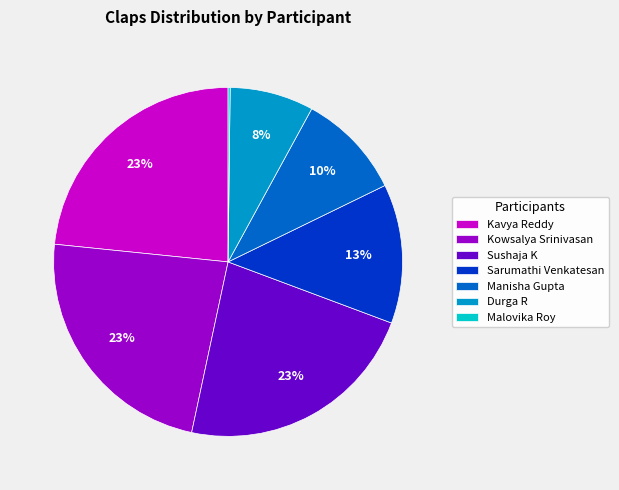

To the nearest percent, what portion does Kowsalya Srinivasan represent?

23%